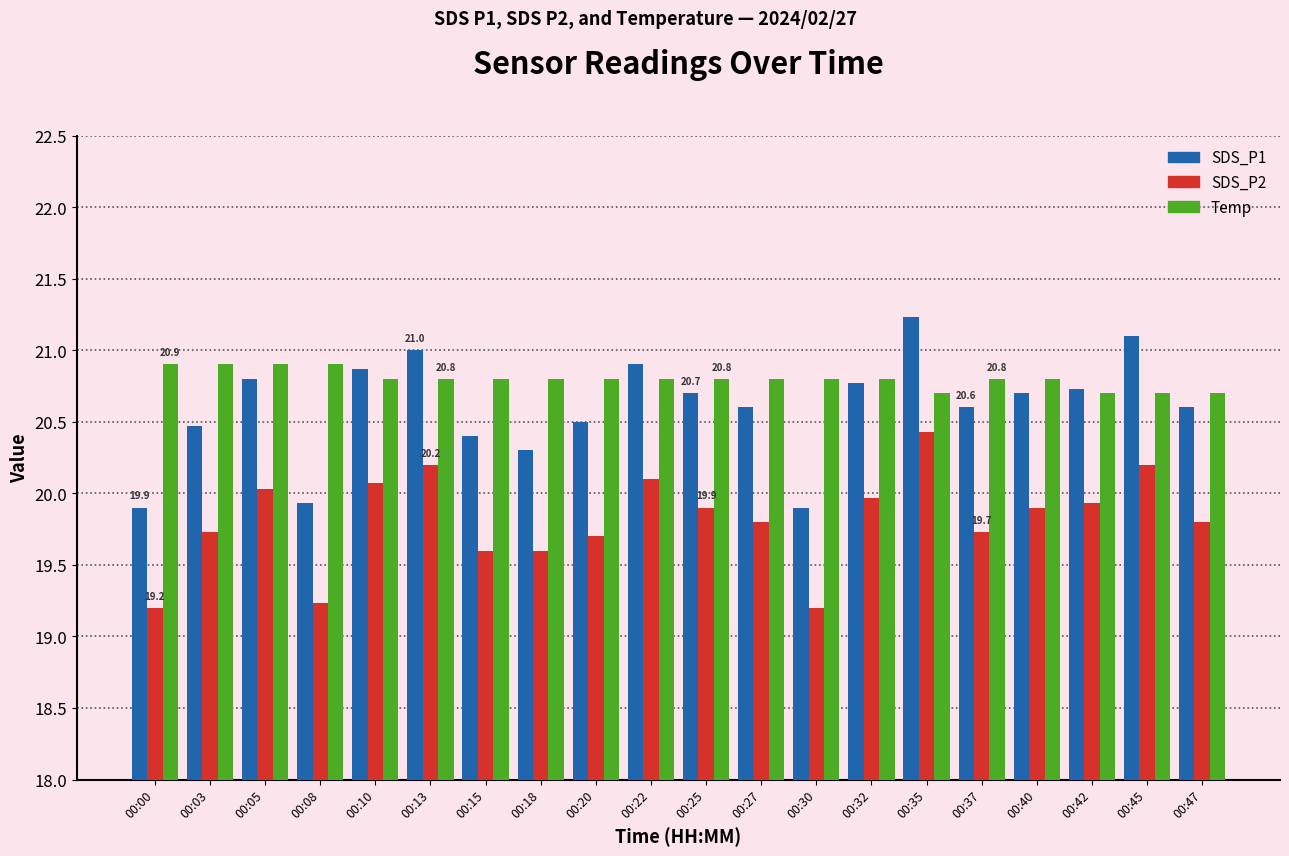

How many bars are there in each group?

3